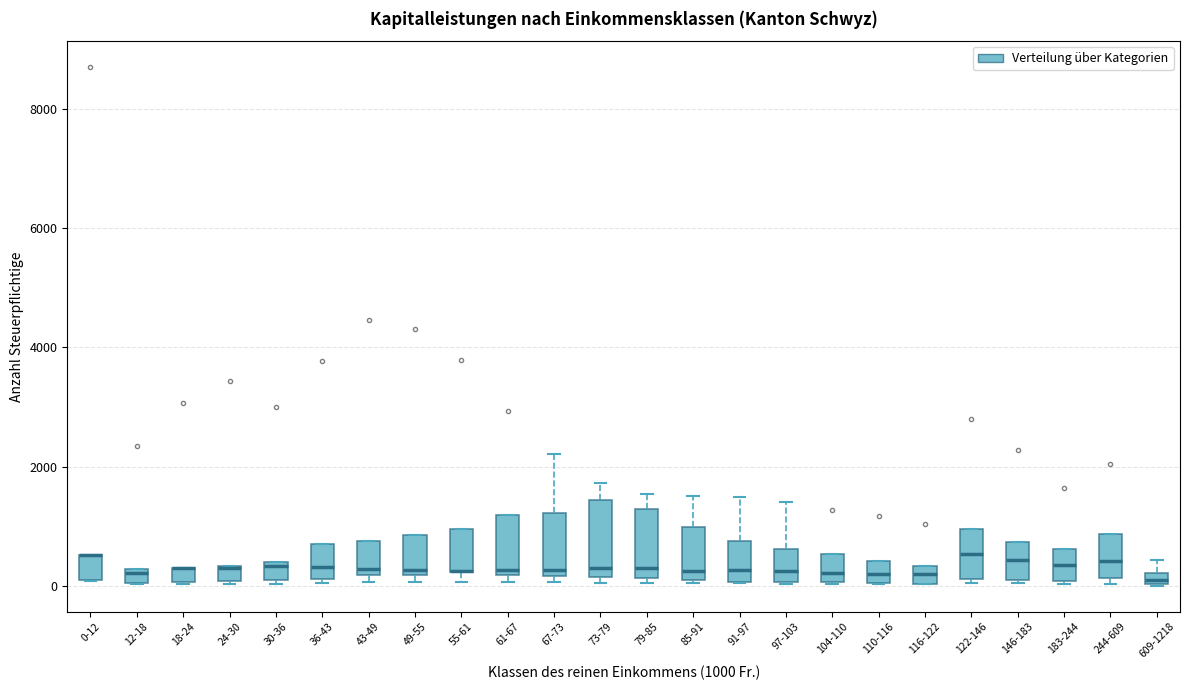

Where is the lower edge of the box for 91-97 on the y-axis? The values are not printed on the chart, so give them approximately, as read against the axis.

0